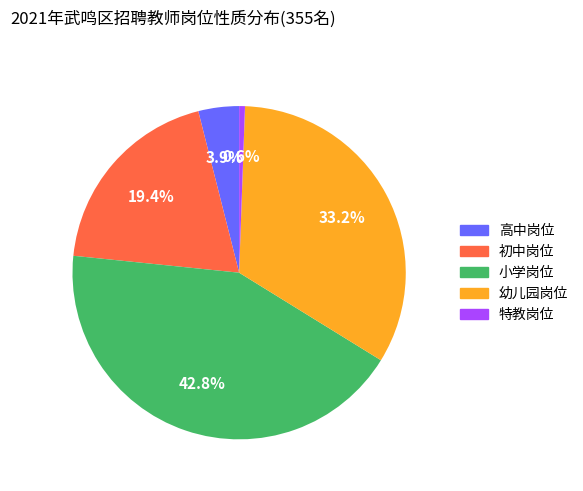

Do 初中岗位 and 幼儿园岗位 together represent more than half of the pie?

Yes